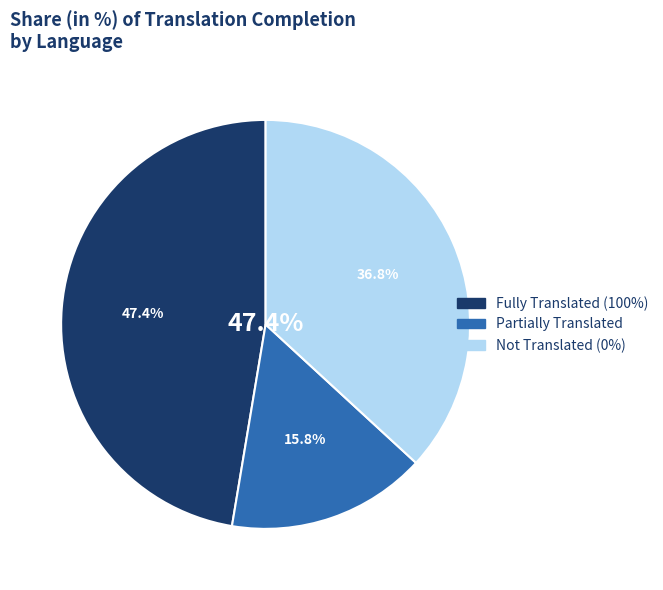

Does Norwegian Nynorsk represent more than half of the total?

No